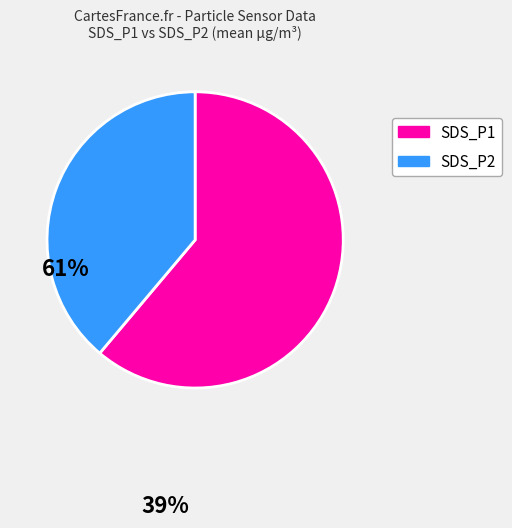

Is it true that SDS_P2 is 39% of the pie?

True